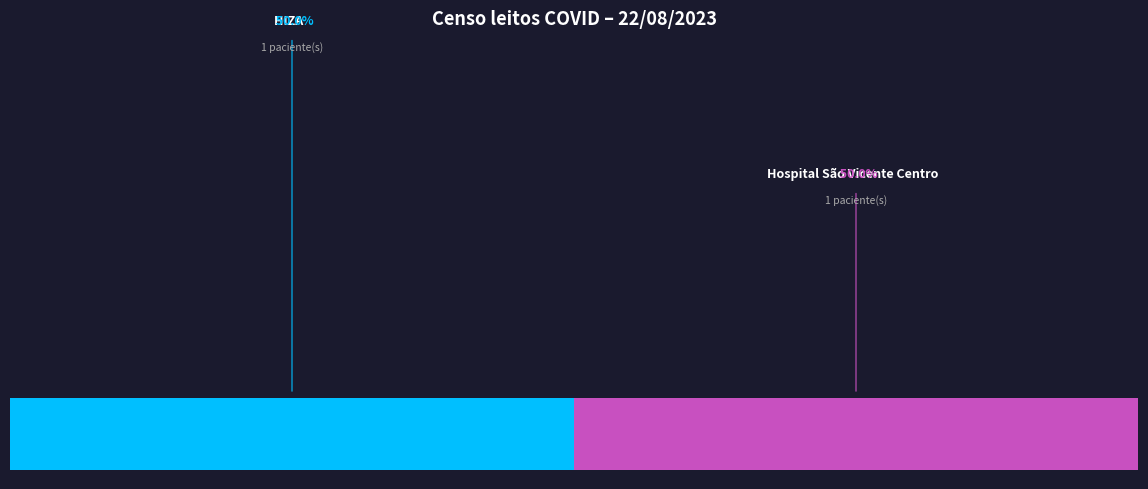

The HNSG - MATERNIDADE MATER DEI slice represents 11% of the pie. True or false?

False